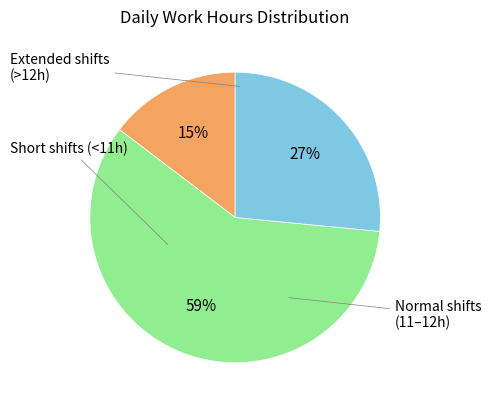

Is there a majority slice in this chart?

Yes